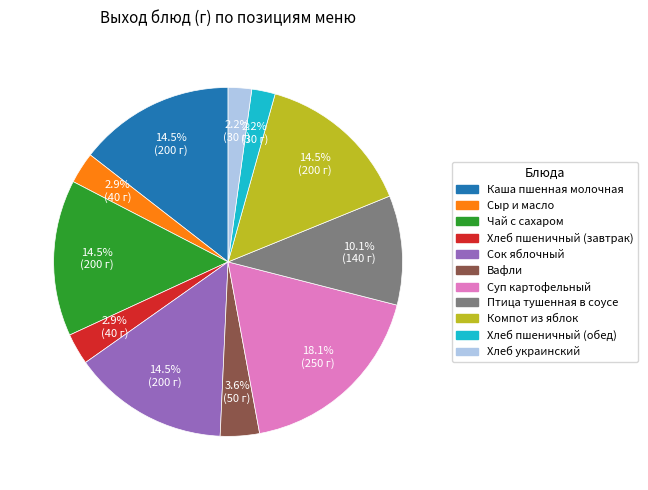

What is the ratio of the value at Хлеб пшеничный (обед) to the value at Хлеб украинский?

1.0